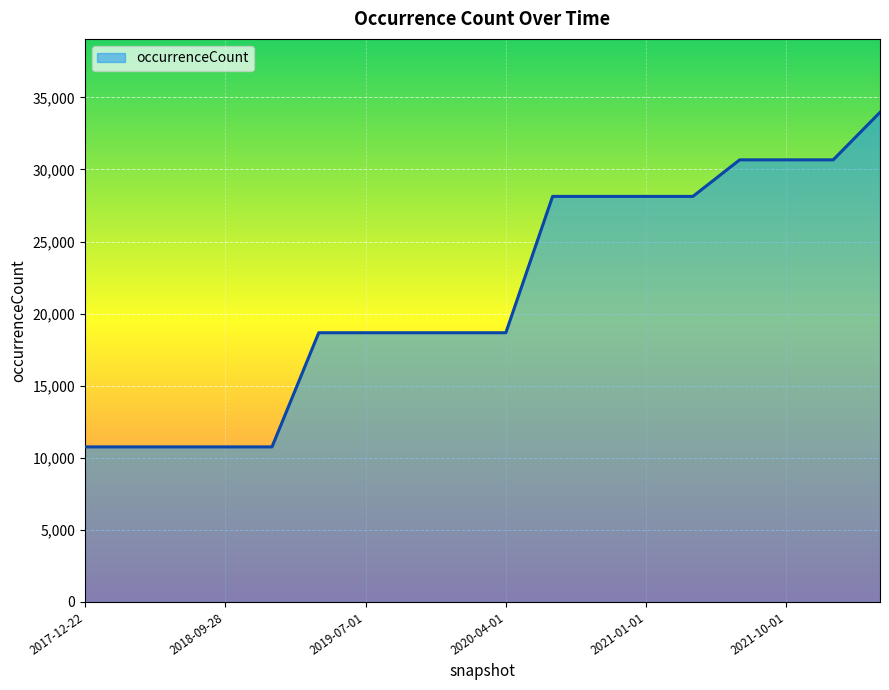

Does the chart have visible grid lines?

Yes